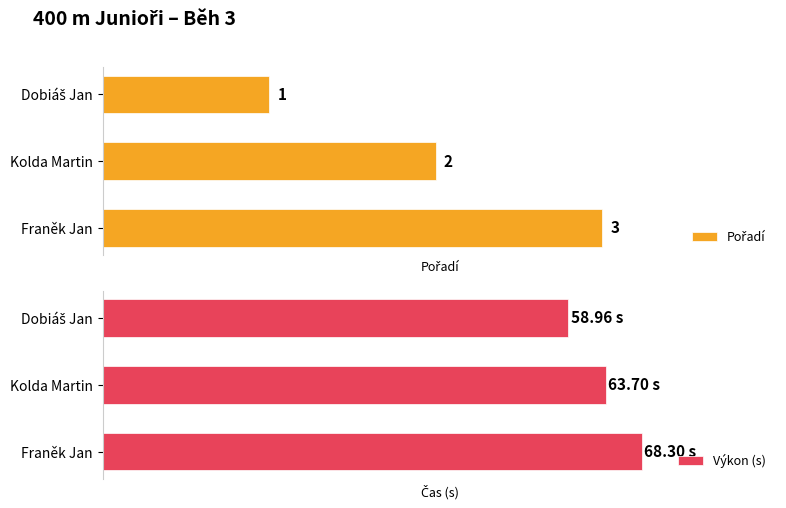

How many series are shown in this chart?

2